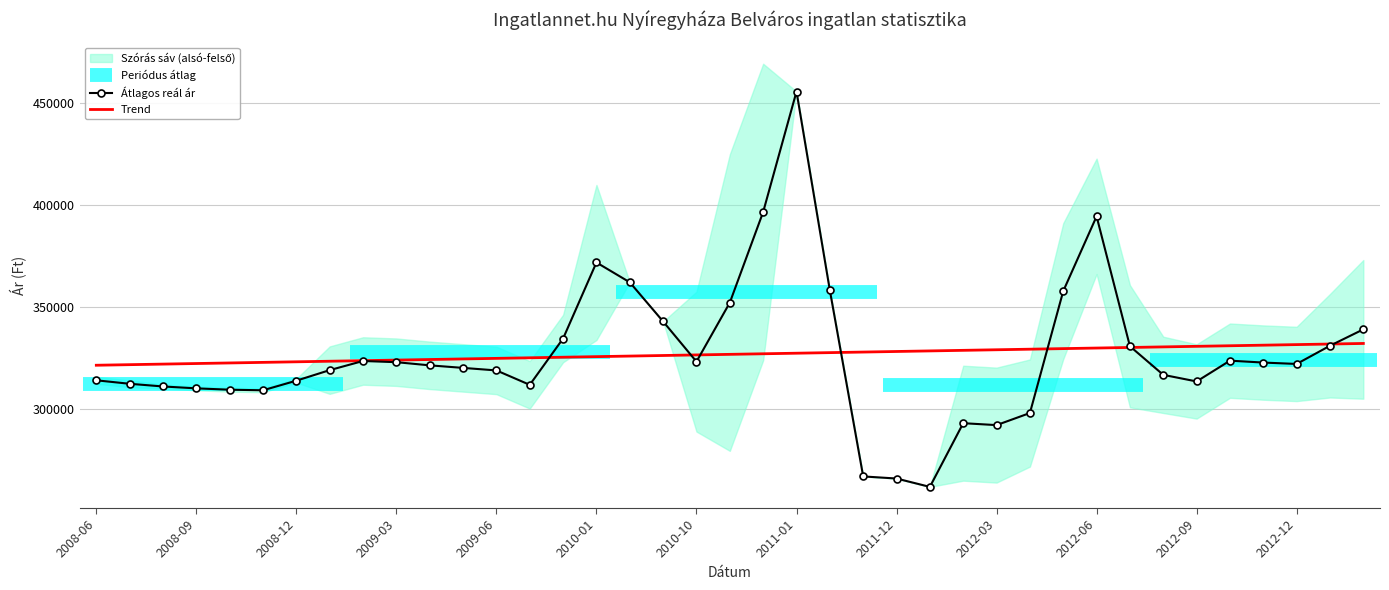

Which series changed the most between 2010-10 and 37?

Átlagos reál ár